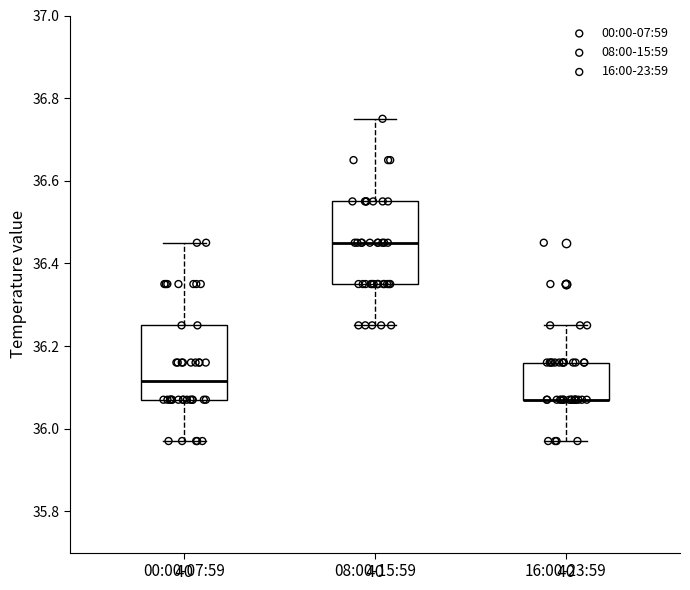

Reading left to right, transcribe this box plot: for each box, give where its median line is, the range the box spans, and where its two whiskers end, as read against the y-axis. The values are not printed on the chart, so give them approximately, as read against the axis.

00:00-07:59: median 36.12, box 36.08 to 36.26, whiskers 35.98 to 36.46
08:00-15:59: median 36.46, box 36.36 to 36.56, whiskers 36.26 to 36.76
16:00-23:59: median 36.08 (drawn on the box's lower edge), box 36.08 to 36.16, whiskers 35.98 to 36.26